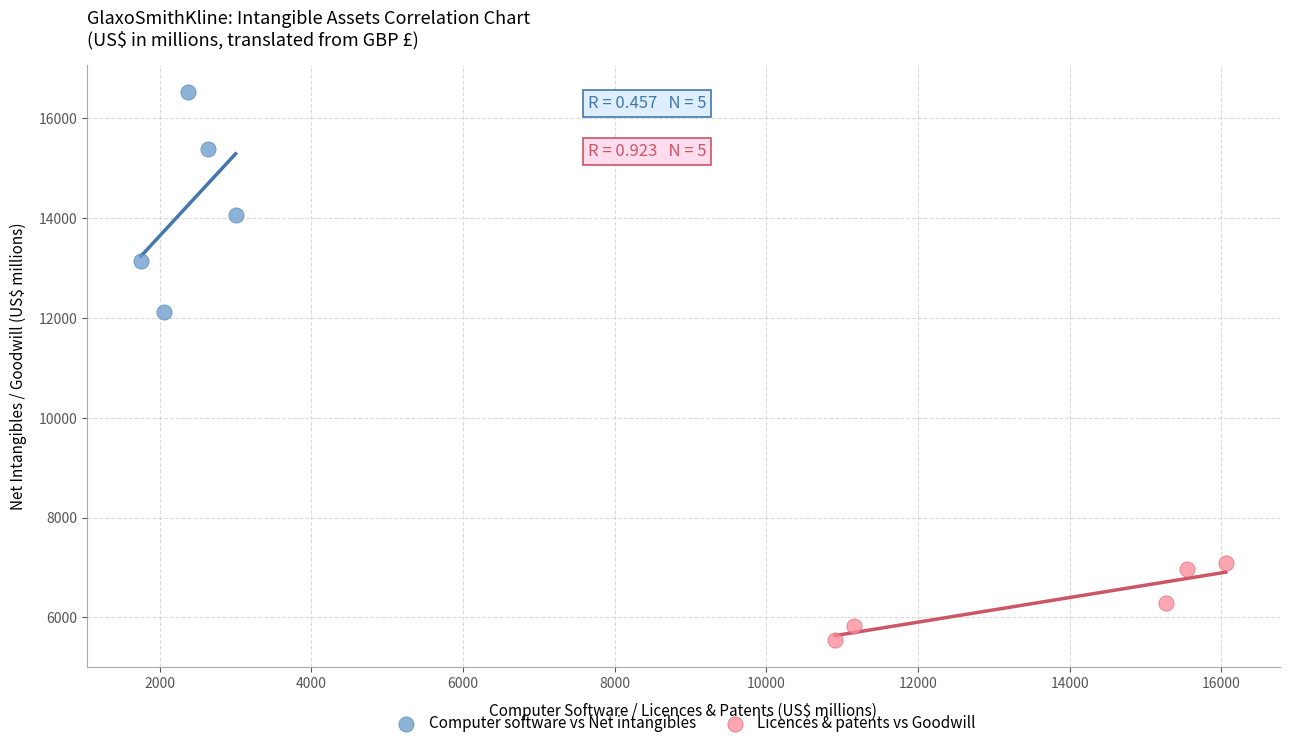

Which series contains the lowest Y value?

Licences & patents vs Goodwill